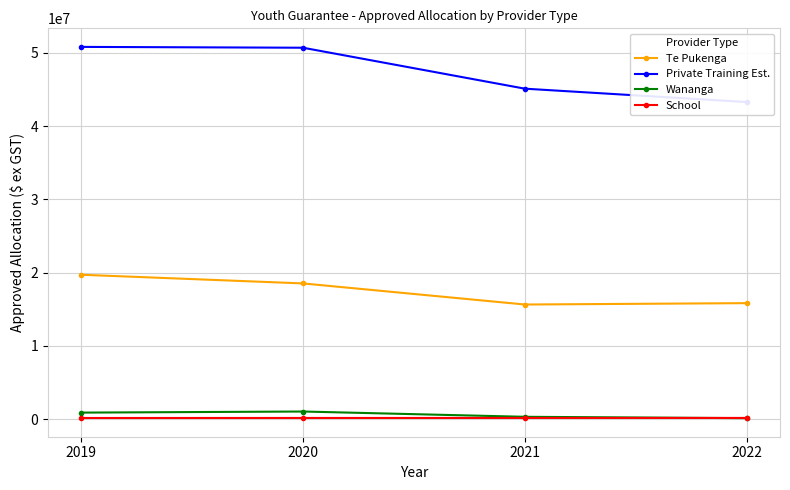

What is the difference between the Private Training Est. values at 2021 and 2020?

5589309.5